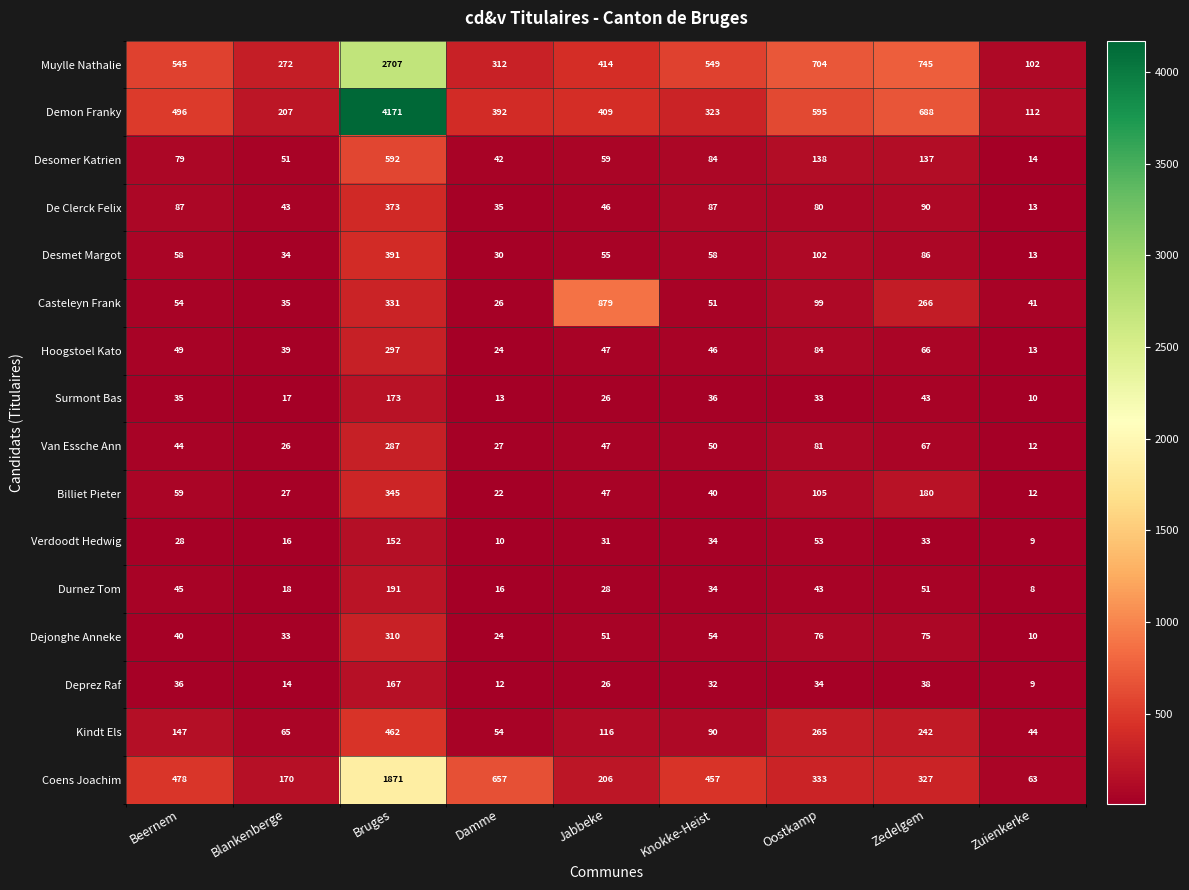

Which category has the lowest value across all series?

Zuienkerke